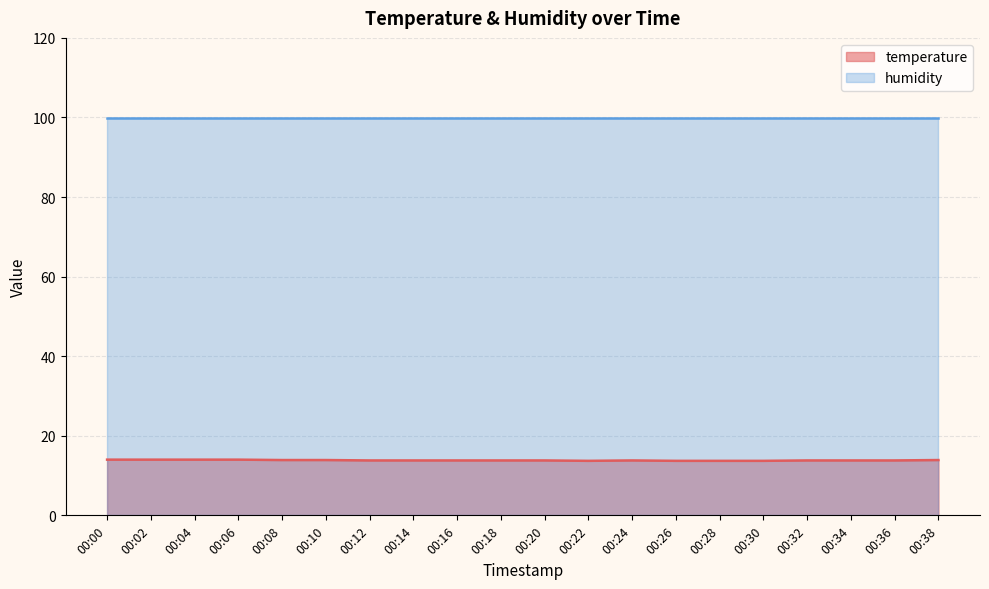

What is the value of the 8th point from the left?

13.8